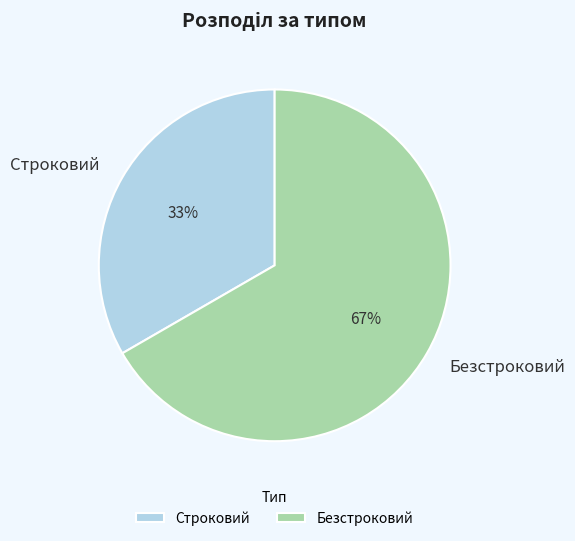

Is Строковий the majority of the pie?

No